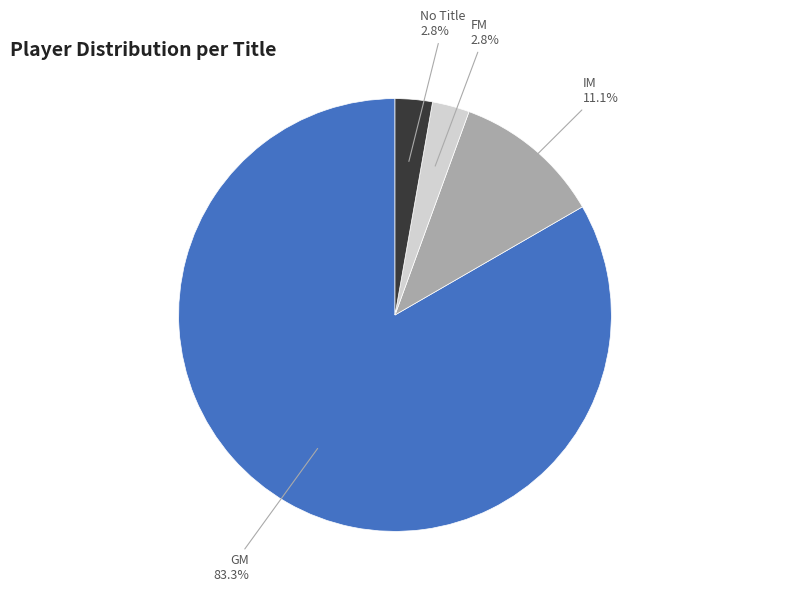

What percentage is the IM slice, to the nearest percent?

11%